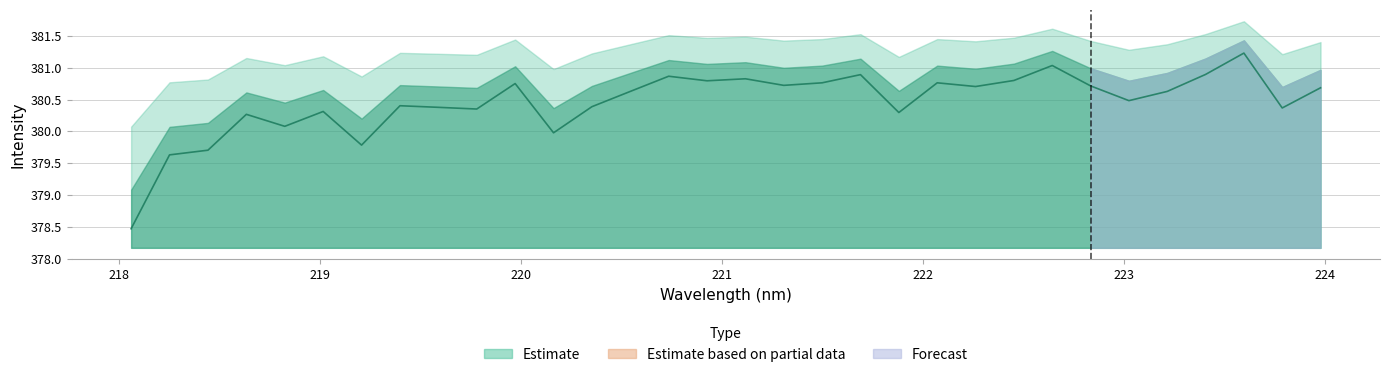

What is the maximum value shown in the chart?

381.2